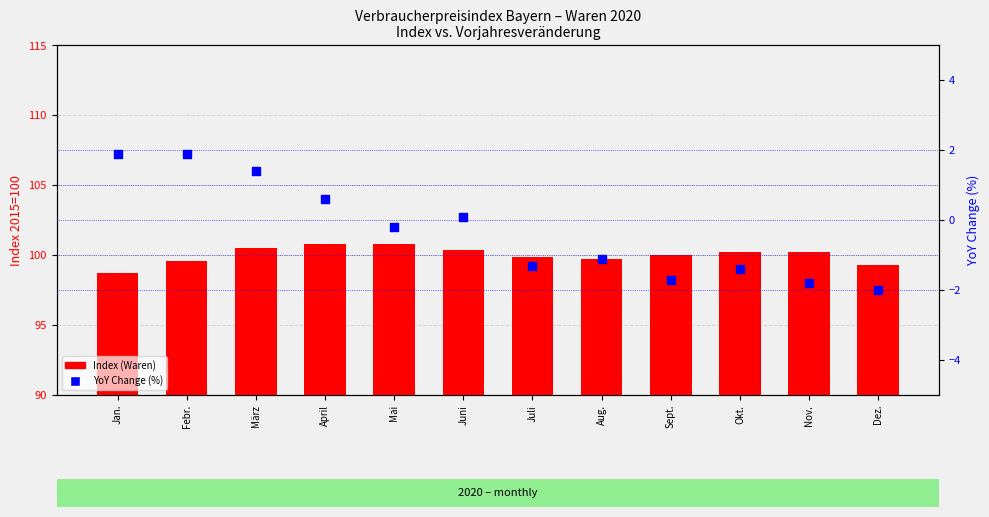

Which series reaches the minimum Y coordinate?

YoY Change (%)